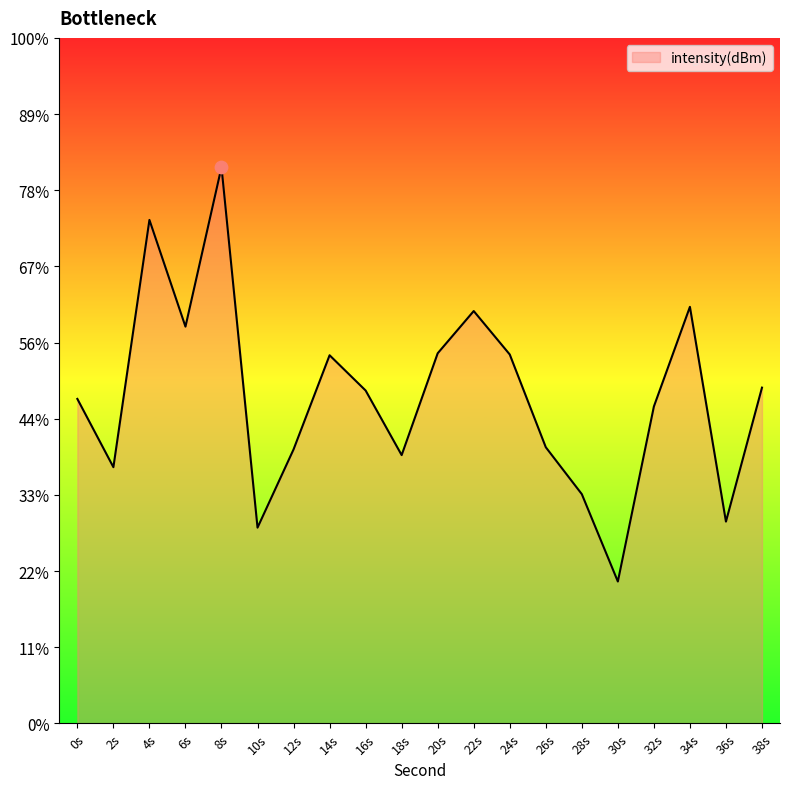

Which has a higher value, 30s or 32s?

32s